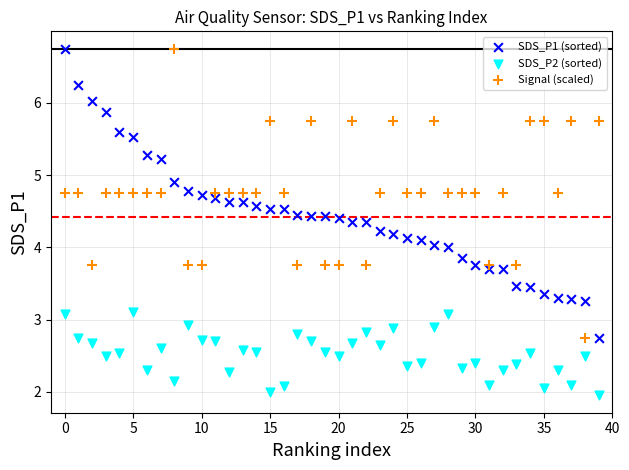

Which series contains the lowest Y value?

SDS_P2 (sorted)